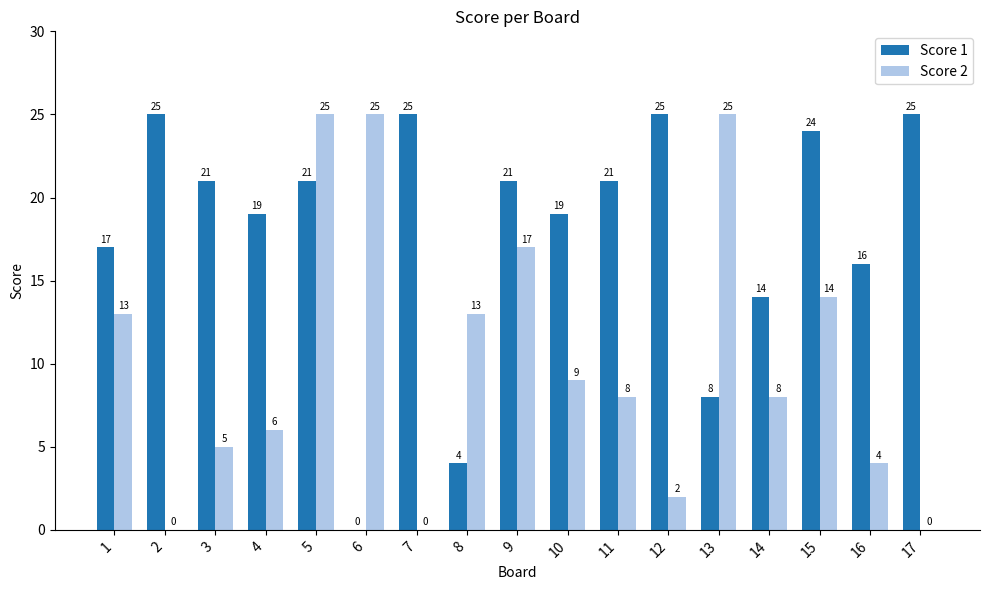

What is the sum of the Score 1 values at 3 and 6?

21